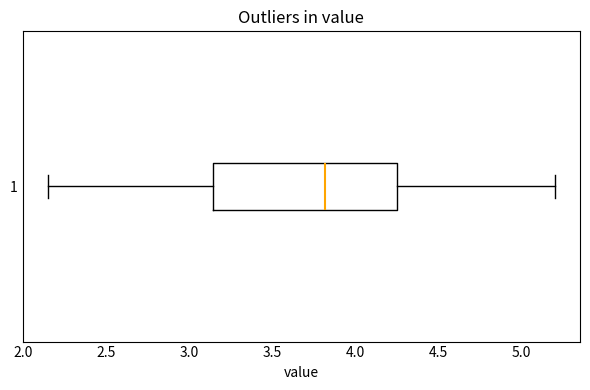

Where does the right whisker of the box at y = 1 end on the x-axis? The values are not printed on the chart, so give them approximately, as read against the axis.

5.20